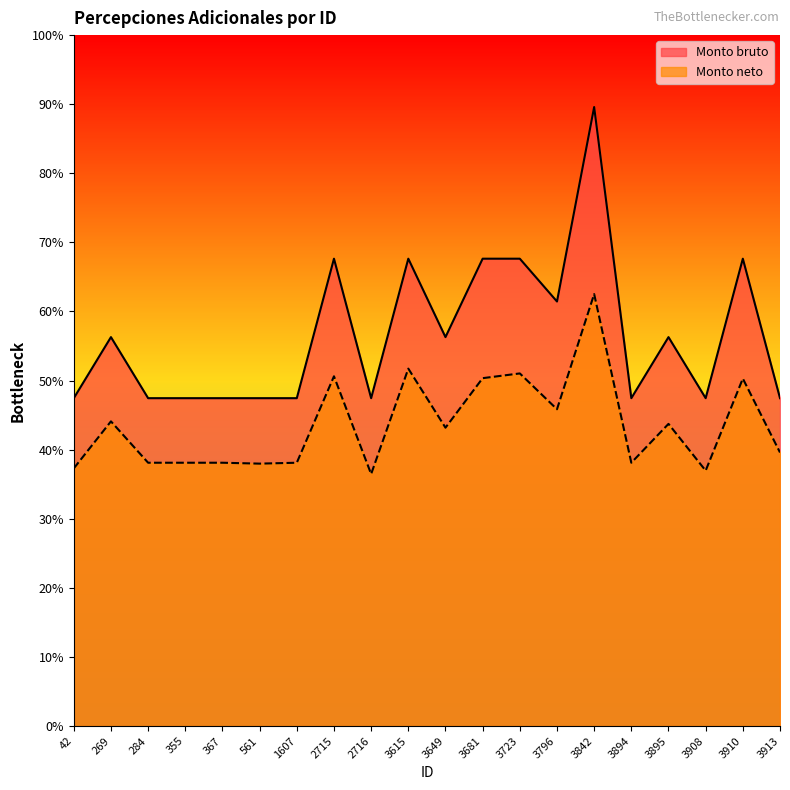

List the series in order of their overall mean, highest first.

Monto bruto, Monto neto